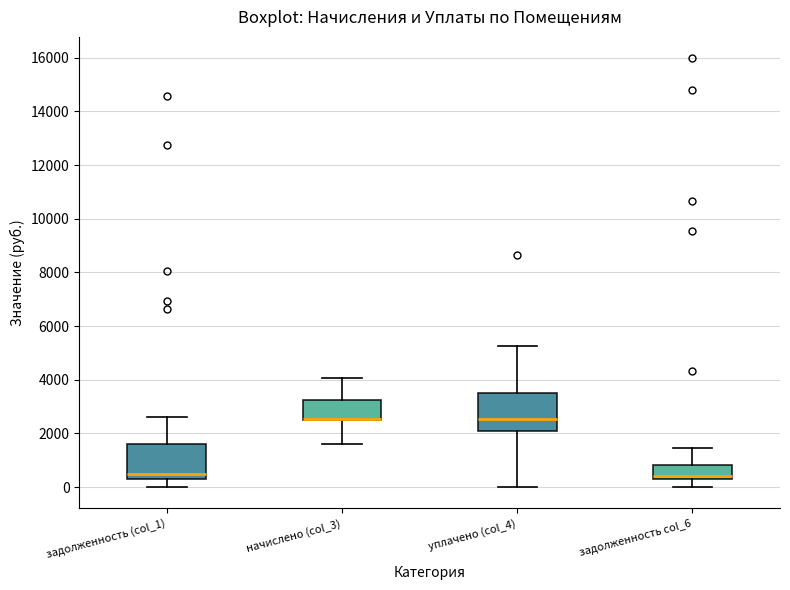

Reading left to right, transcribe this box plot: for each box, give where its median line is, the range the box spans, and where its two whiskers end, as read against the y-axis. The values are not printed on the chart, so give them approximately, as read against the axis.

задолженность (col_1): median 400, box 200 to 1600, whiskers 0 to 2600
начислено (col_3): median 2600 (drawn on the box's lower edge), box 2600 to 3200, whiskers 1600 to 4000
уплачено (col_4): median 2600, box 2000 to 3400, whiskers 0 to 5200
задолженность col_6: median 400, box 200 to 800, whiskers 0 to 1400